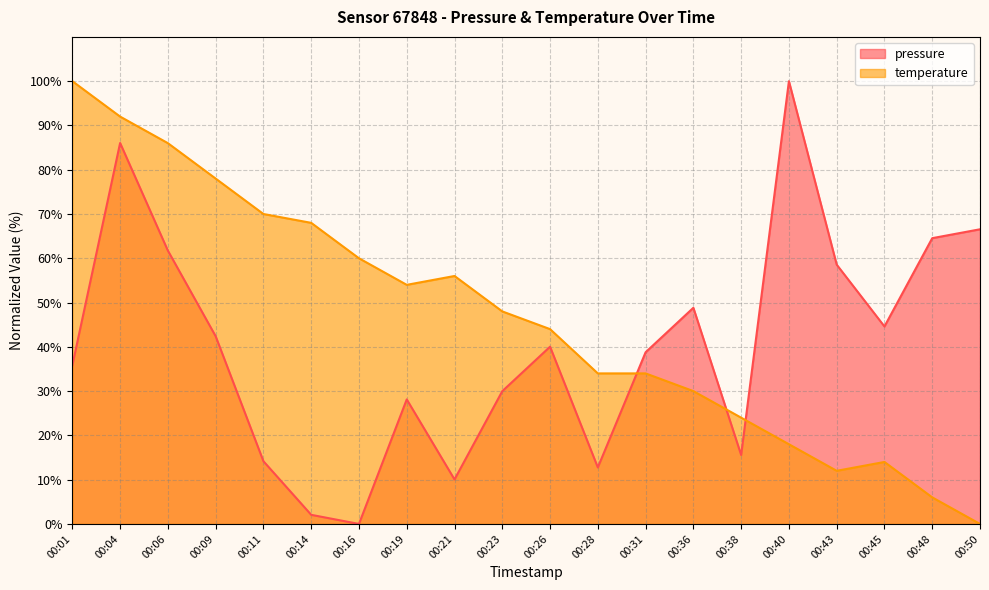

How many distinct data groups are displayed?

2